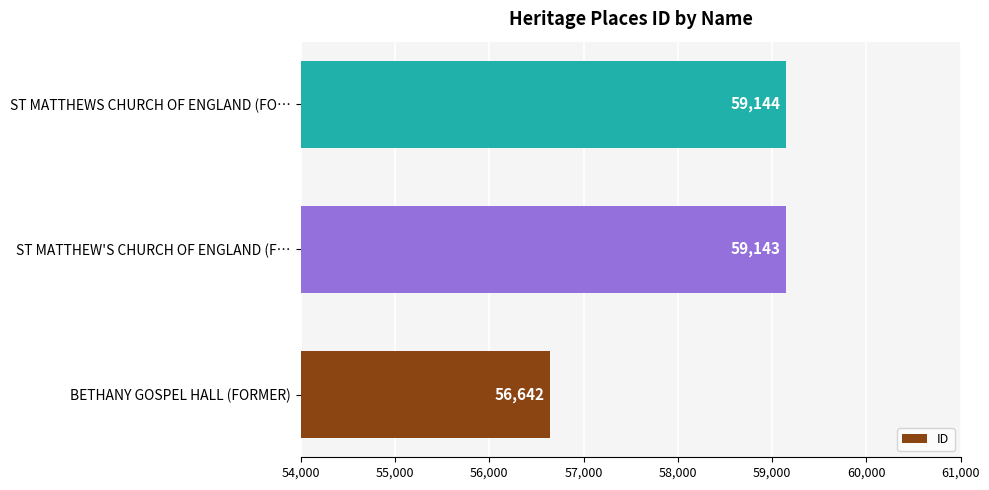

Which label corresponds to the largest value in the chart?

ST MATTHEWS CHURCH OF ENGLAND (FO…